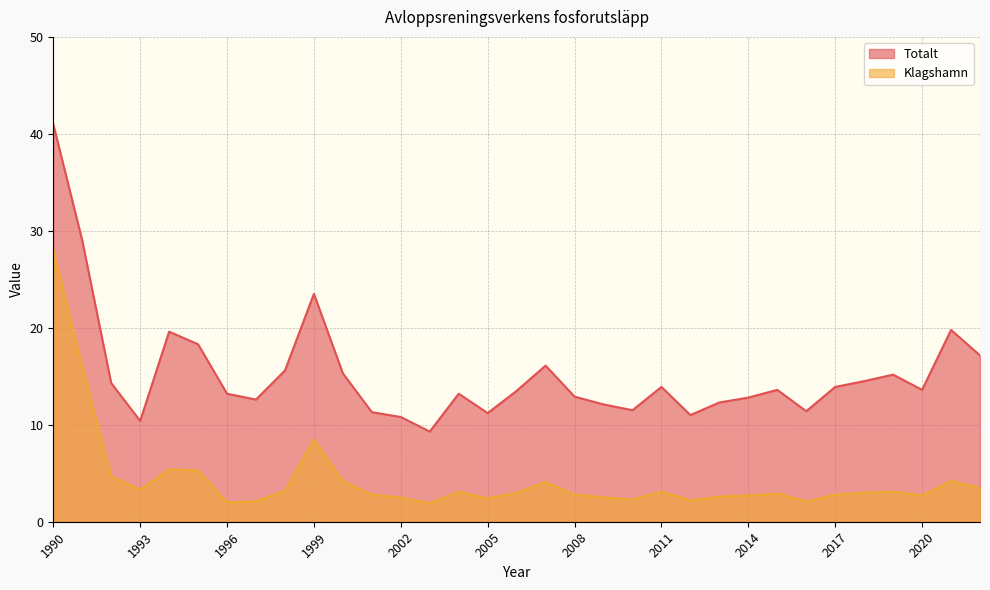

What is the sum of all Totalt values?

503.8